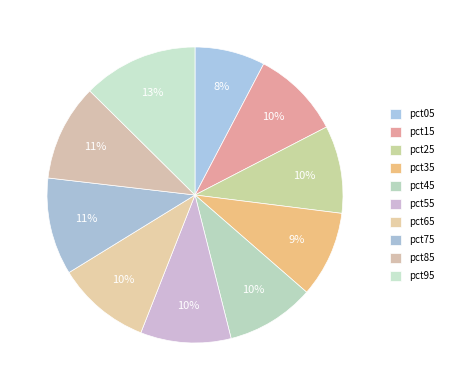

Combined, what portion of the pie is pct55 and pct05?

17.6%